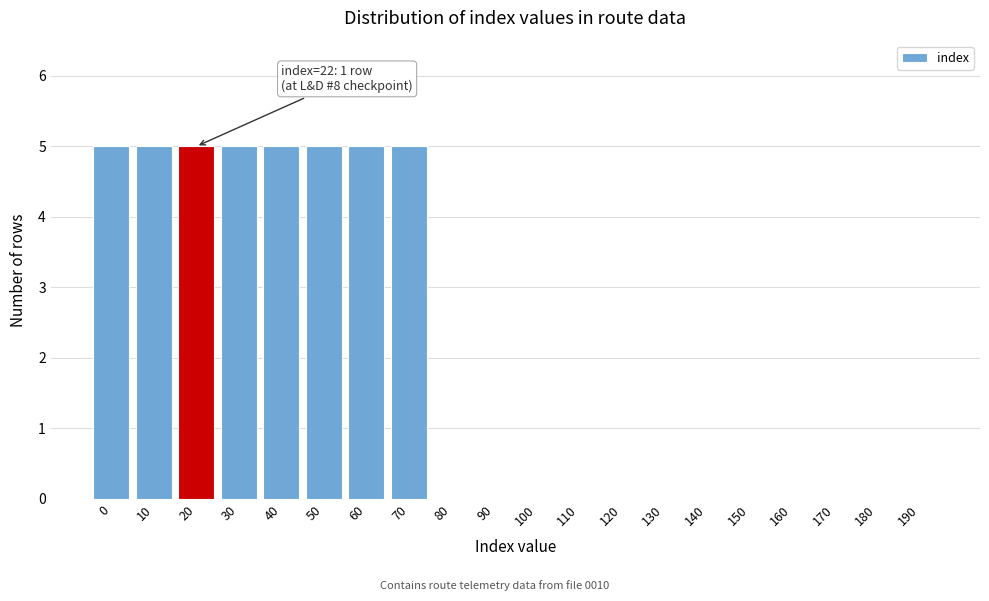

Reading left to right, what are all the values shown in this chart?

0=5	10=5	20=5	30=5	40=5	50=5	60=5	70=5	80=0	90=0	100=0	110=0	120=0	130=0	140=0	150=0	160=0	170=0	180=0	190=0